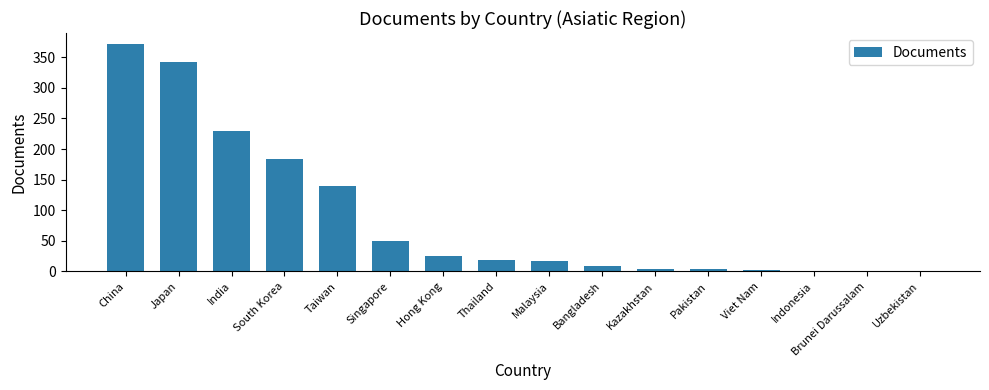

Is it true that the value at Singapore is 50?

True